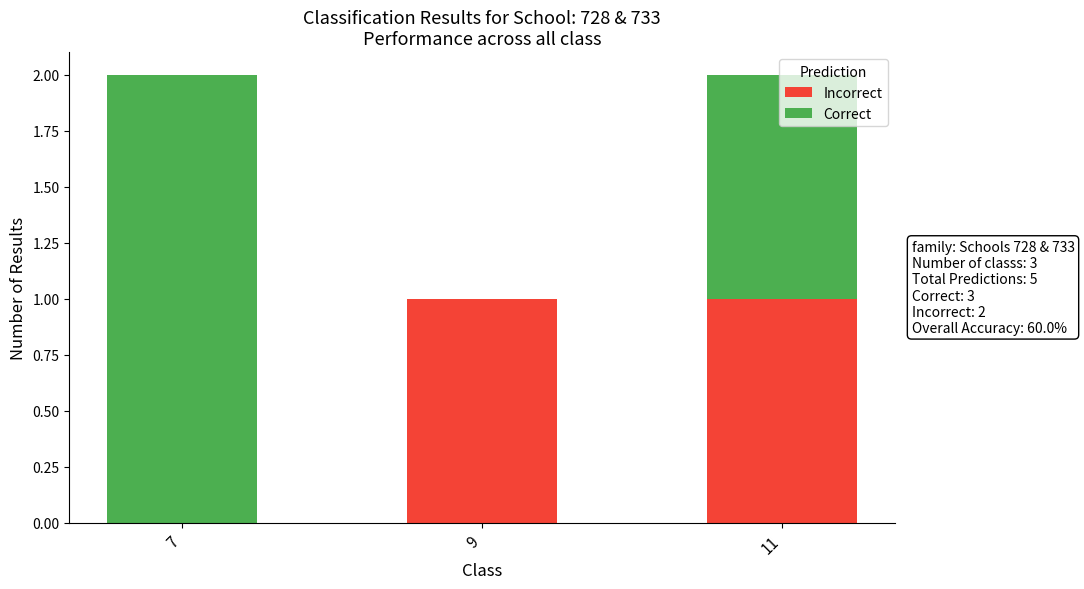

True or false: Incorrect has a value of 0 at 11.

False